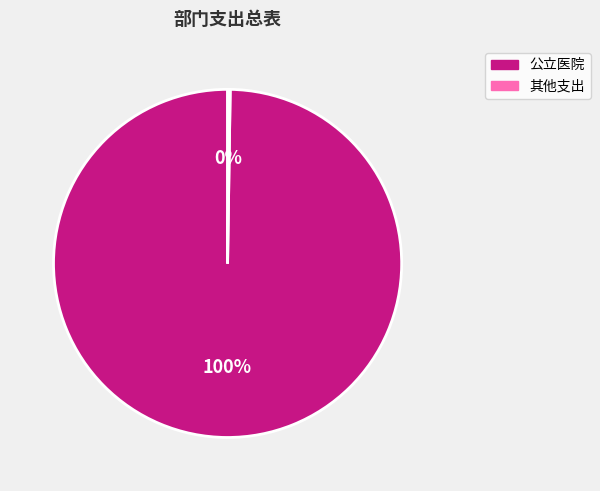

To the nearest percent, what is the average slice percentage?

50%